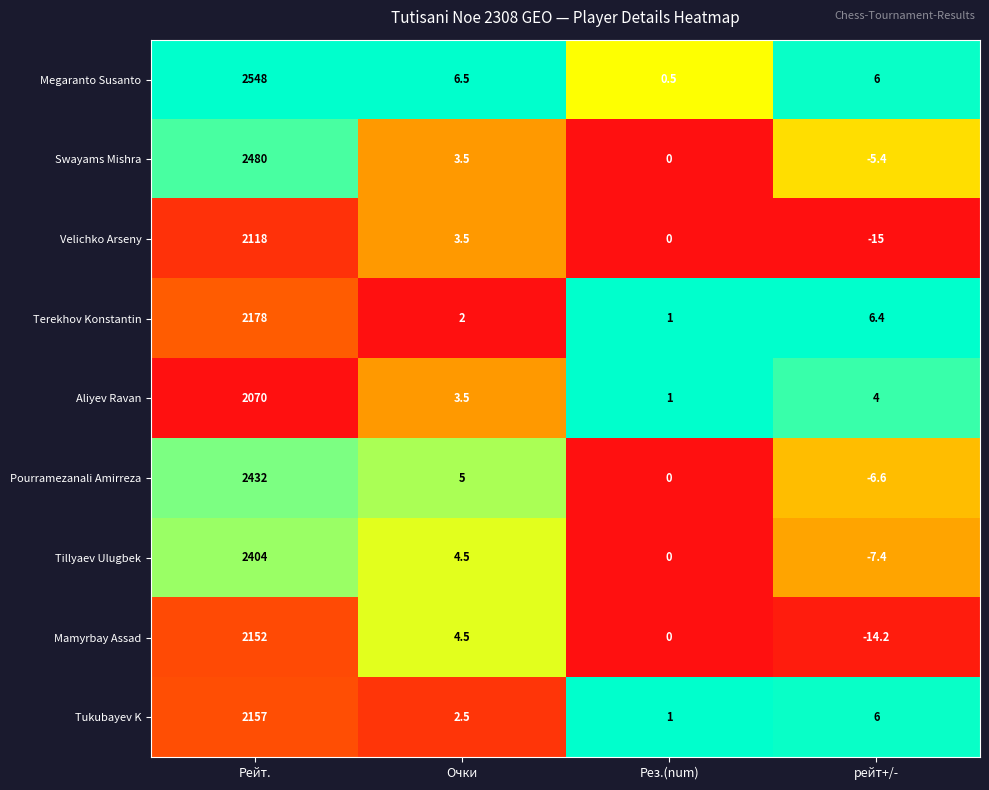

Which series has the largest total across all categories?

Megaranto Susanto